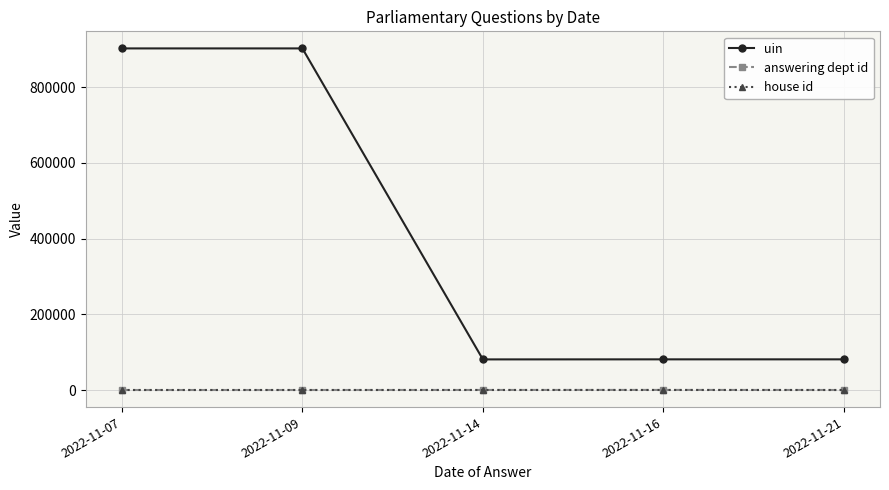

The answering dept id series shows 109.5 at 2022-11-14. True or false?

True